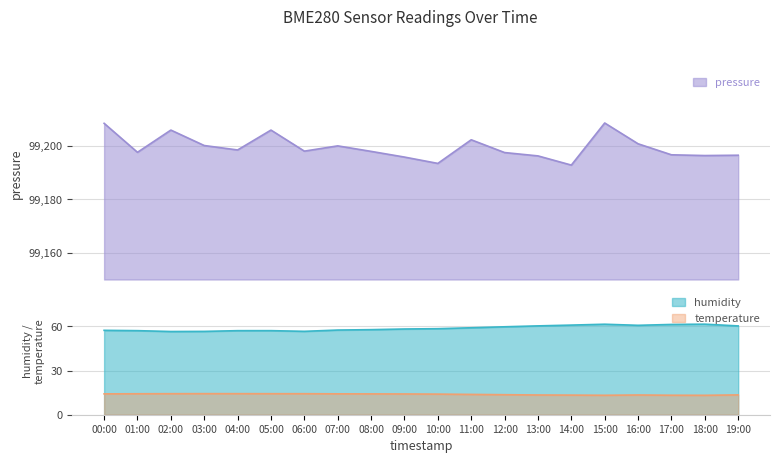

What is the lowest value of the humidity series?

56.5